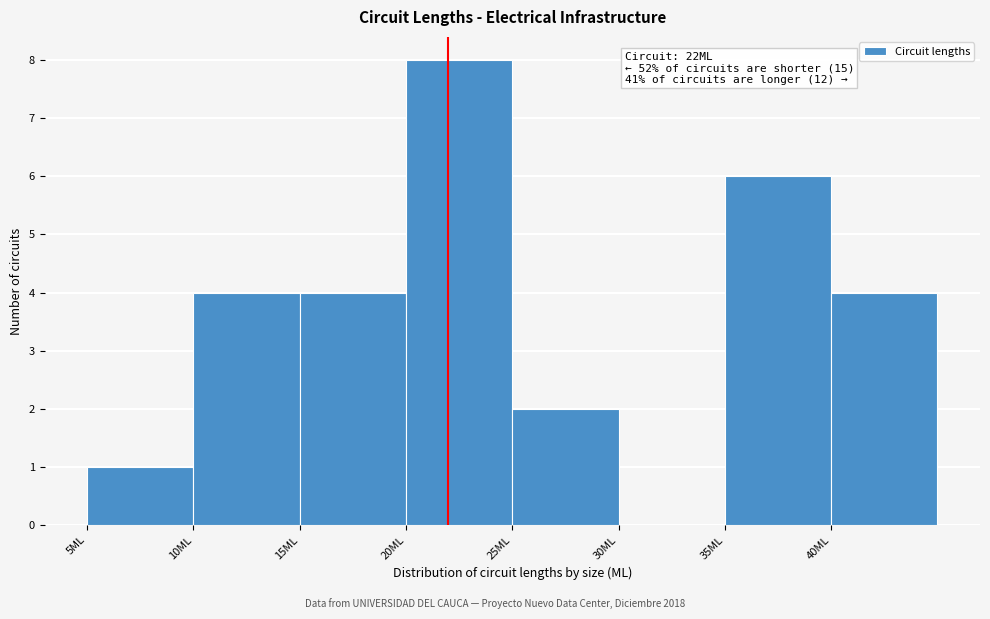

Over which range of the x-axis is the bar tallest?

20 to 25